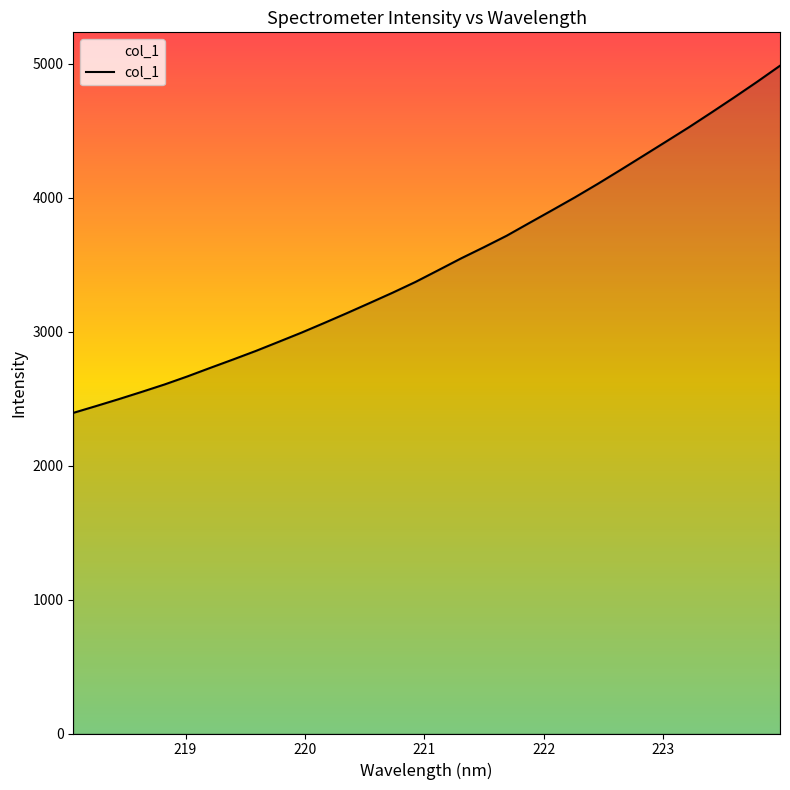

True or false: there are more than 0 points higher than both neighbors.

False